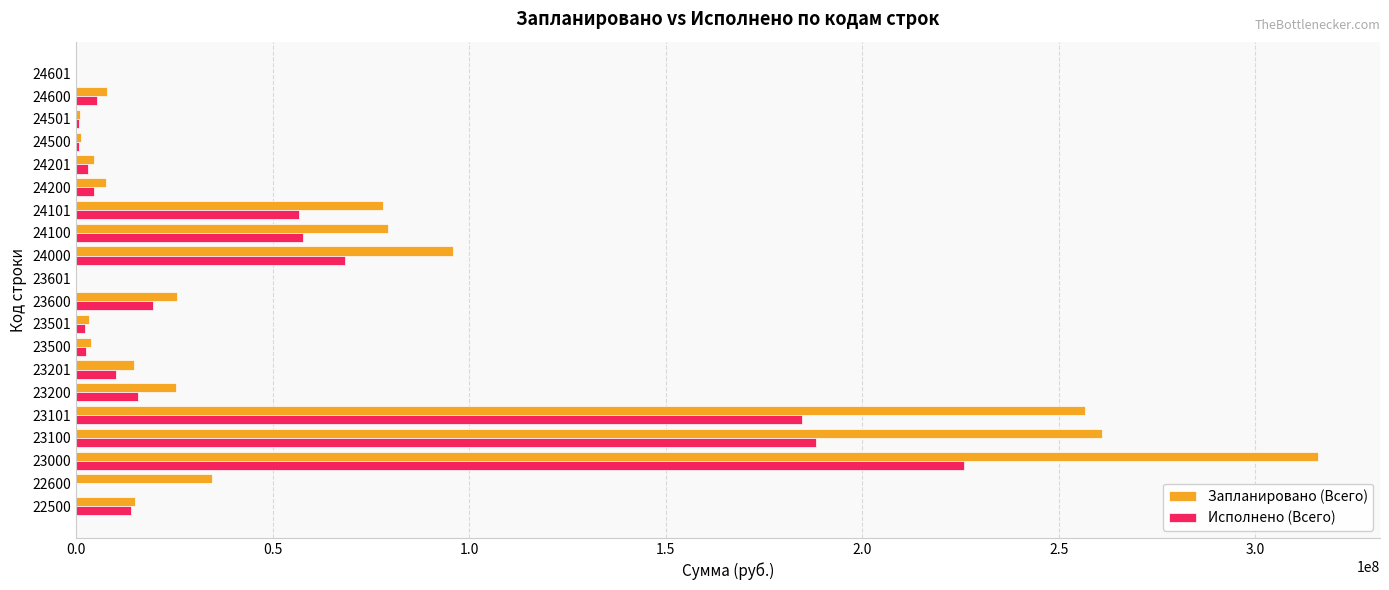

What is the maximum value shown in the chart?

315941773.1